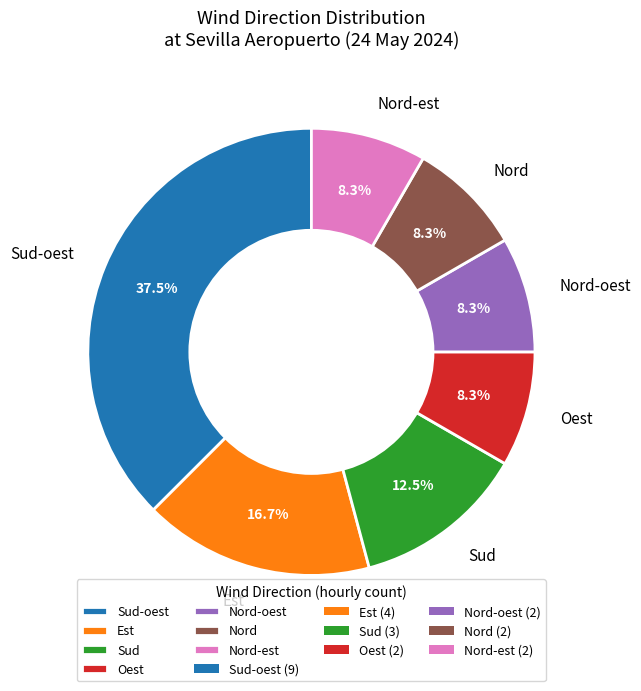

What percentage is NOT represented by Sud-oest?

62.5%